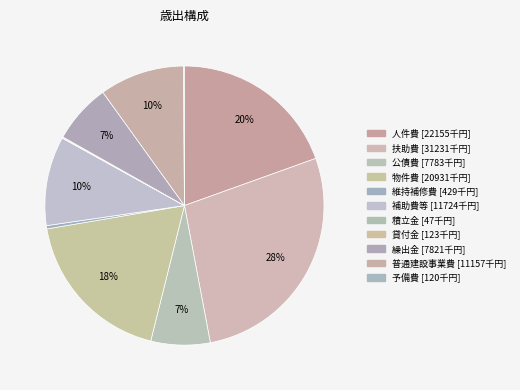

Combined, what portion of the pie is 扶助費 and 積立金?

27.6%